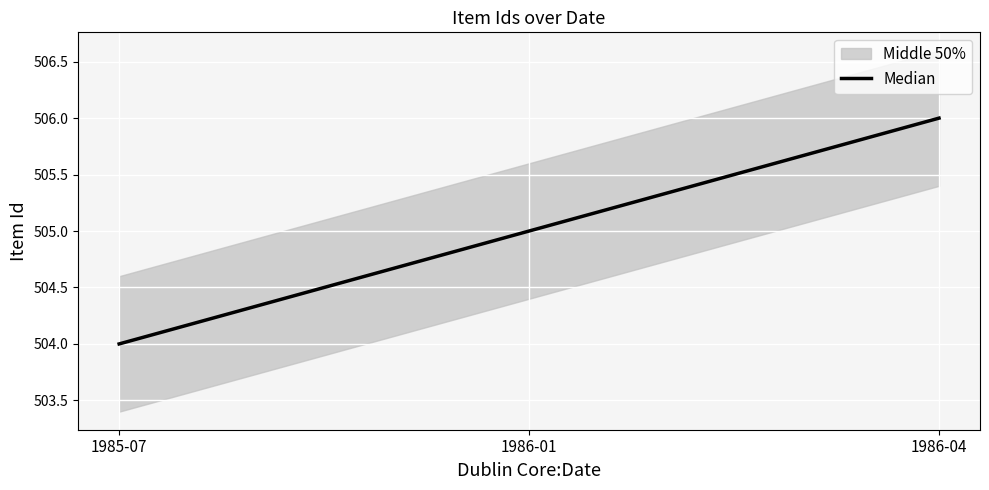

Between 1986-01 and 1986-04, which is larger?

1986-04